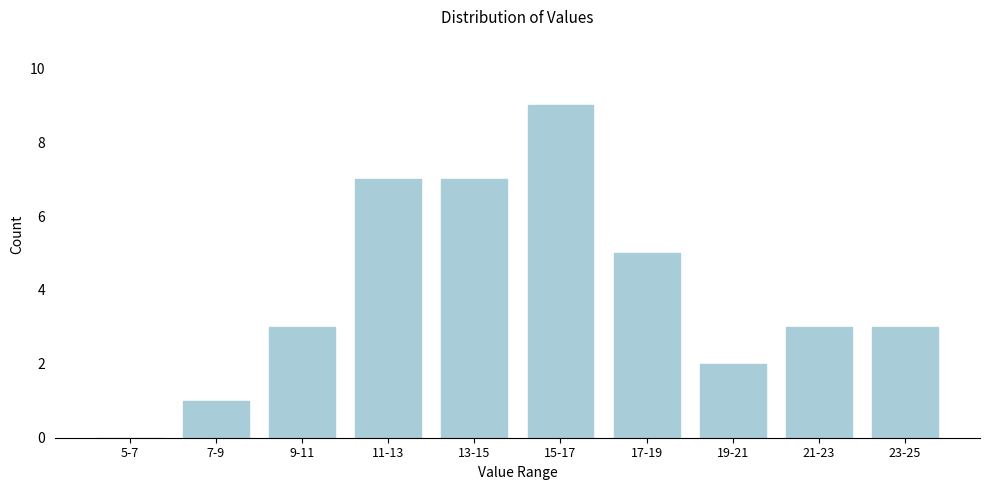

Reading right to left, list all the values displayed in this chart.

23-25=3	21-23=3	19-21=2	17-19=5	15-17=9	13-15=7	11-13=7	9-11=3	7-9=1	5-7=0